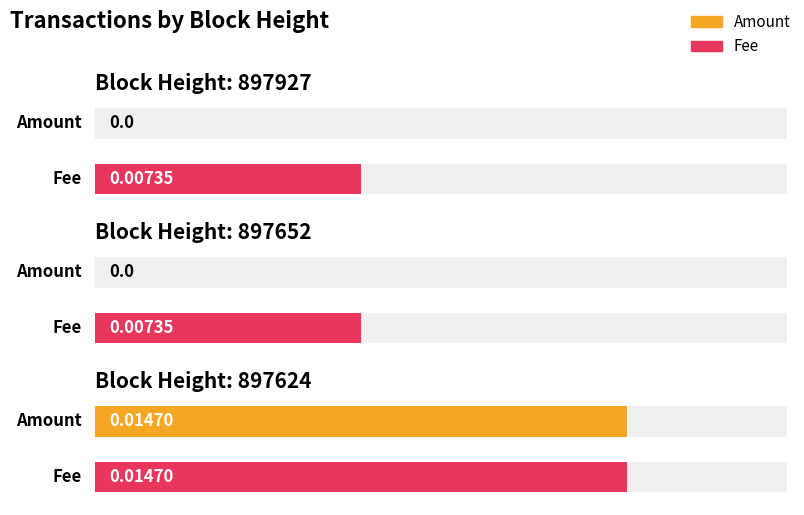

At which category is the sum across all series the highest?

897624